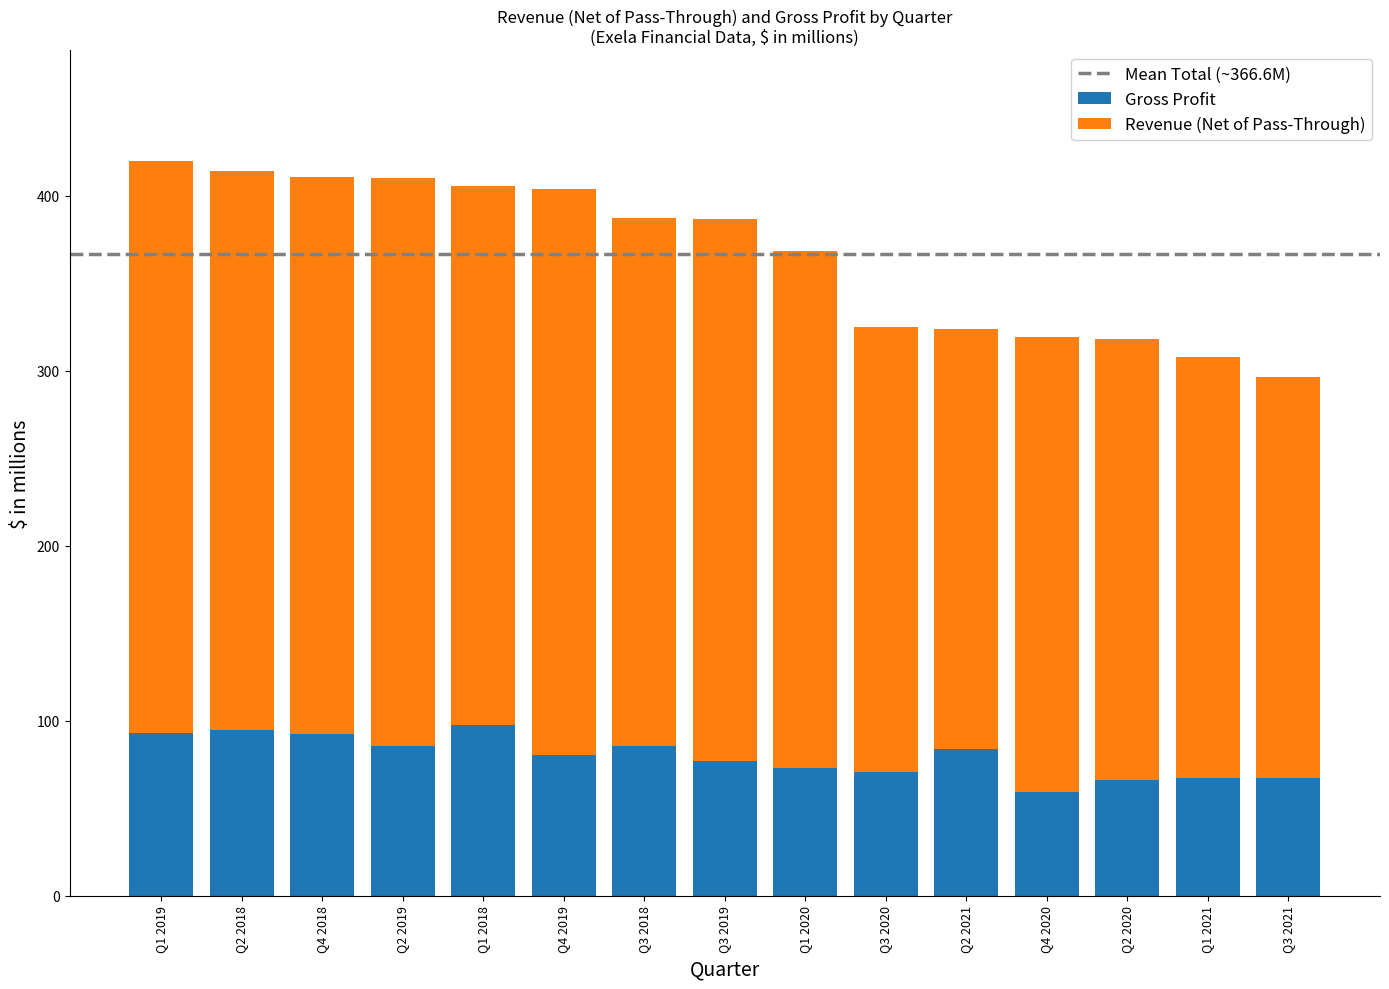

What is the total value across all series at Q1 2019?

420.2